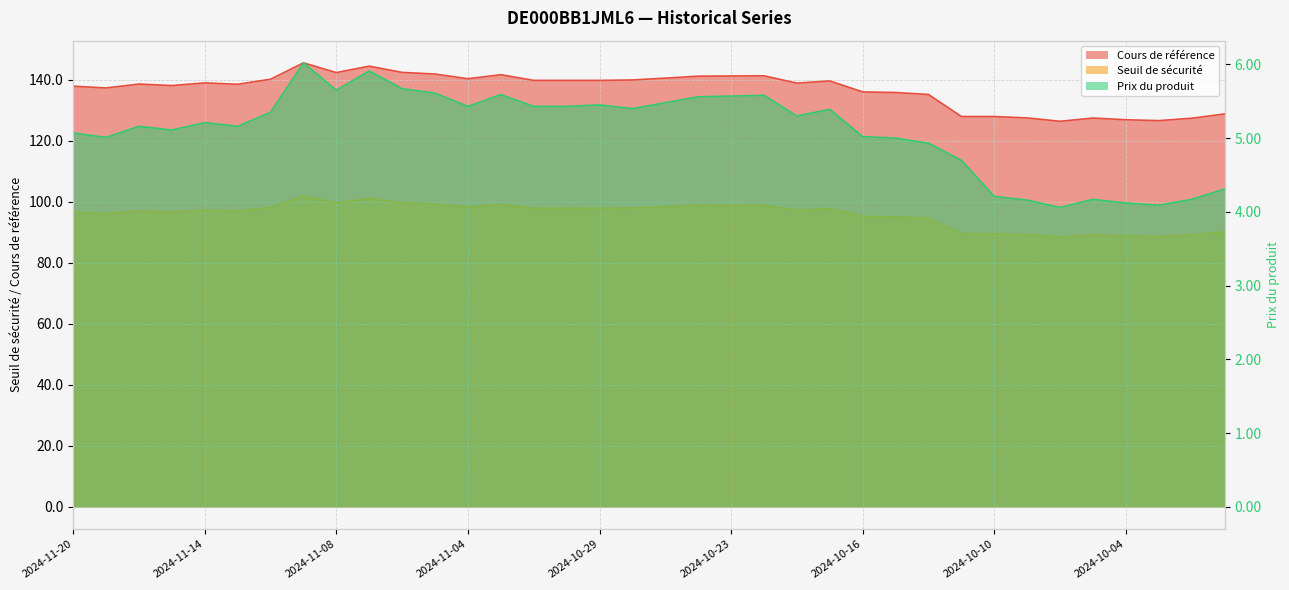

True or false: Prix du produit has more than 2 points higher than both neighbors.

True